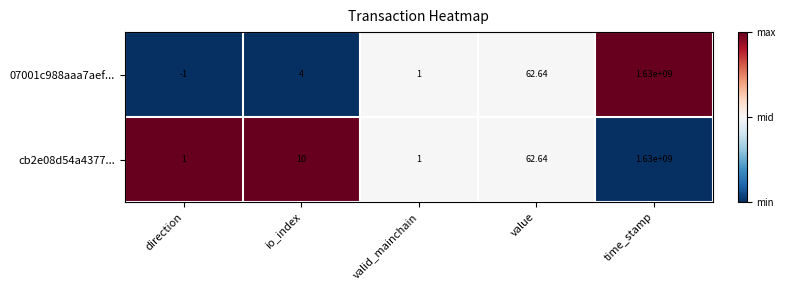

Rank the categories by 07001c988aaa7aef... value from highest to lowest.

time_stamp, value, io_index, valid_mainchain, direction